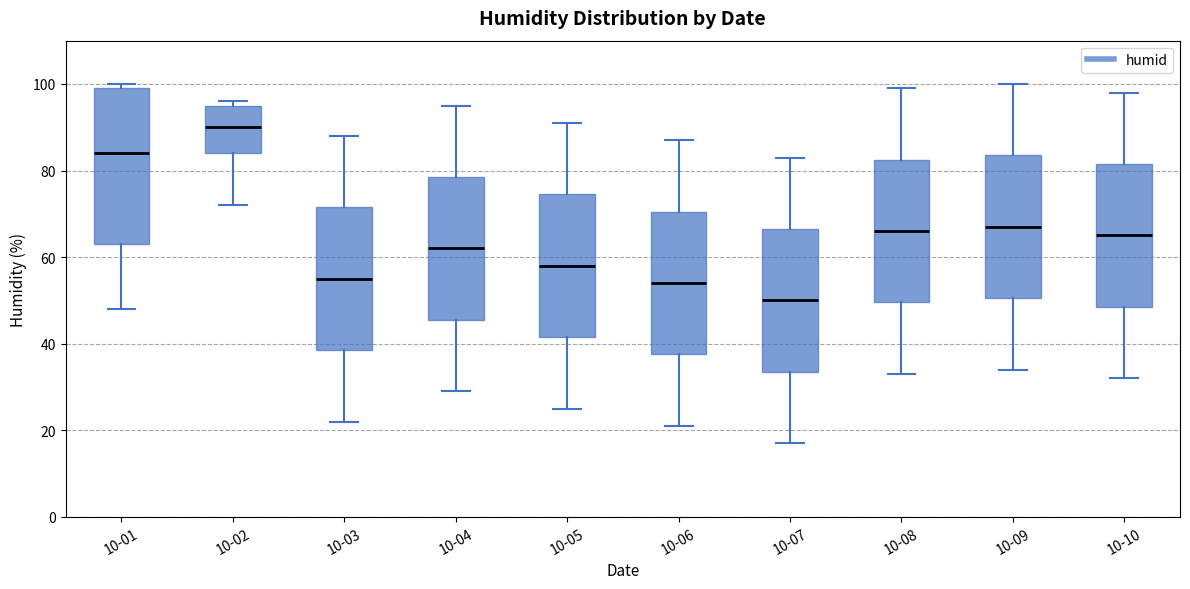

Reading left to right, read every box against the y-axis: the position of its median line, the range the box covers, and the ends of its whiskers. The values are not printed on the chart, so give them approximately, as read against the axis.

10-01: median 84, box 64 to 100, whiskers 48 to 100 (just above the box's upper edge)
10-02: median 90, box 84 to 96, whiskers 72 to 96 (just above the box's upper edge)
10-03: median 56, box 38 to 72, whiskers 22 to 88
10-04: median 62, box 46 to 78, whiskers 30 to 96
10-05: median 58, box 42 to 74, whiskers 26 to 92
10-06: median 54, box 38 to 70, whiskers 22 to 88
10-07: median 50, box 34 to 66, whiskers 18 to 84
10-08: median 66, box 50 to 82, whiskers 34 to 100
10-09: median 68, box 50 to 84, whiskers 34 to 100
10-10: median 66, box 48 to 82, whiskers 32 to 98